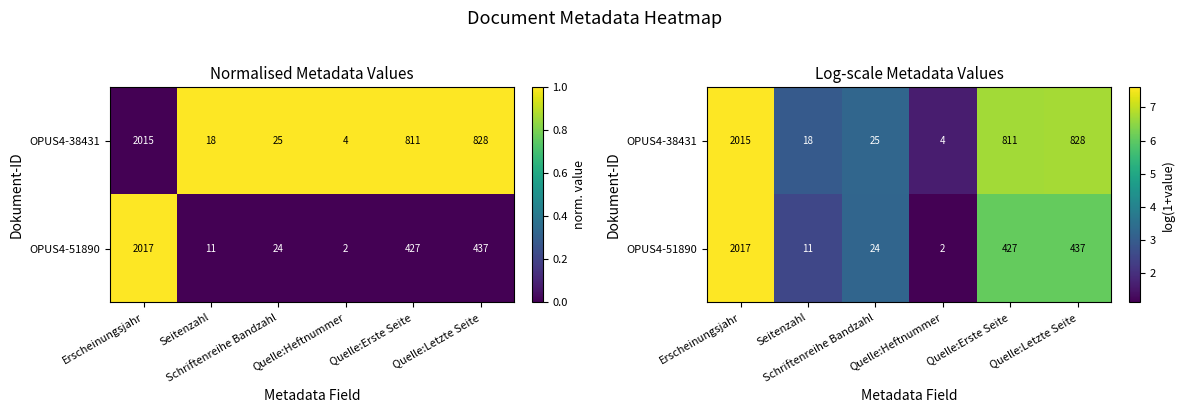

Which series has the largest range (max minus min)?

OPUS4-51890